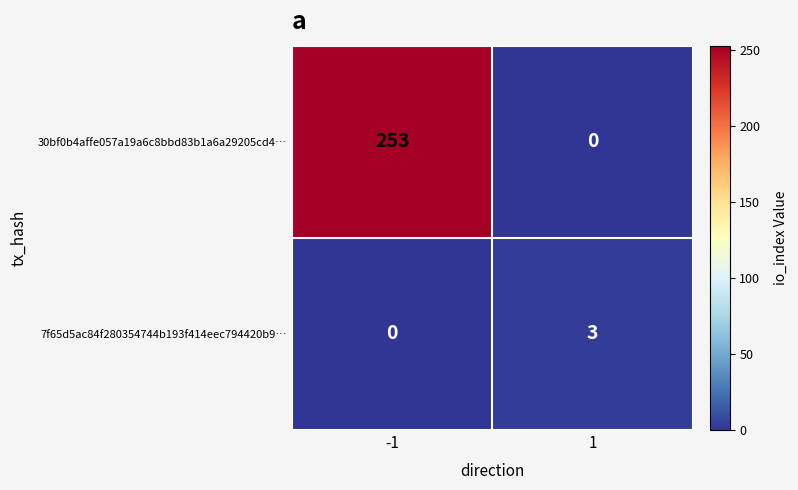

At which category is the sum across all series the highest?

-1